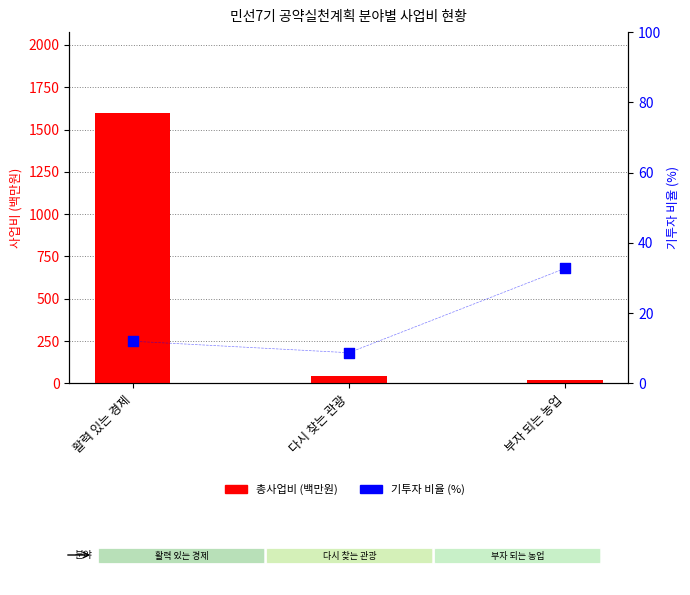

Which series reaches the maximum Y coordinate?

총사업비 (백만원)